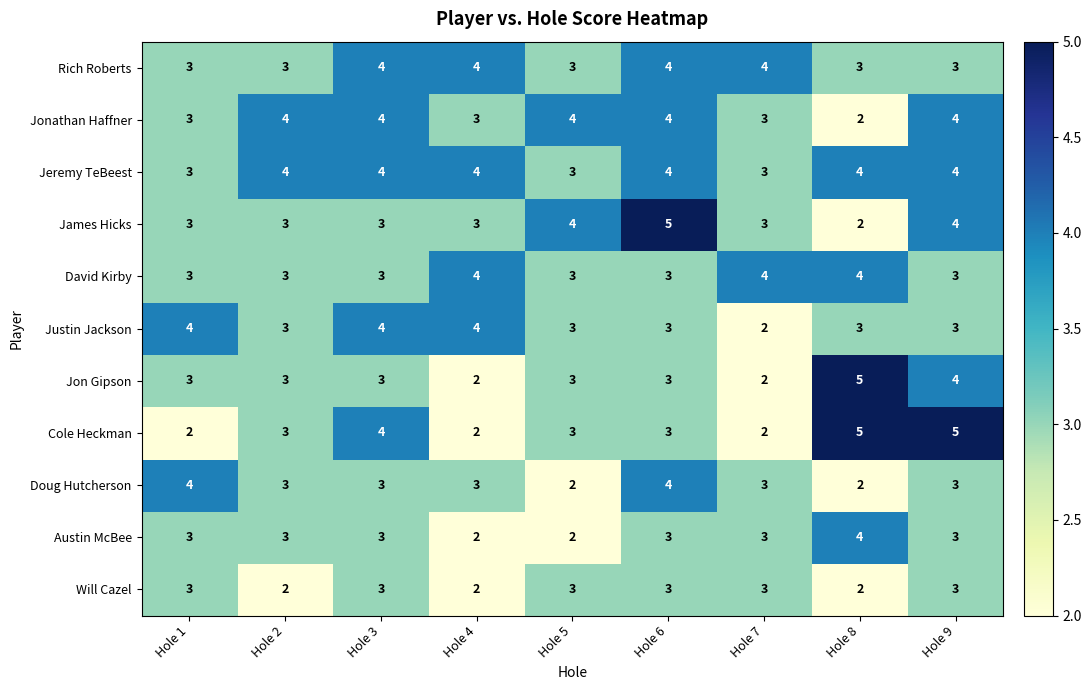

At how many categories does at least one series exceed 2?

9